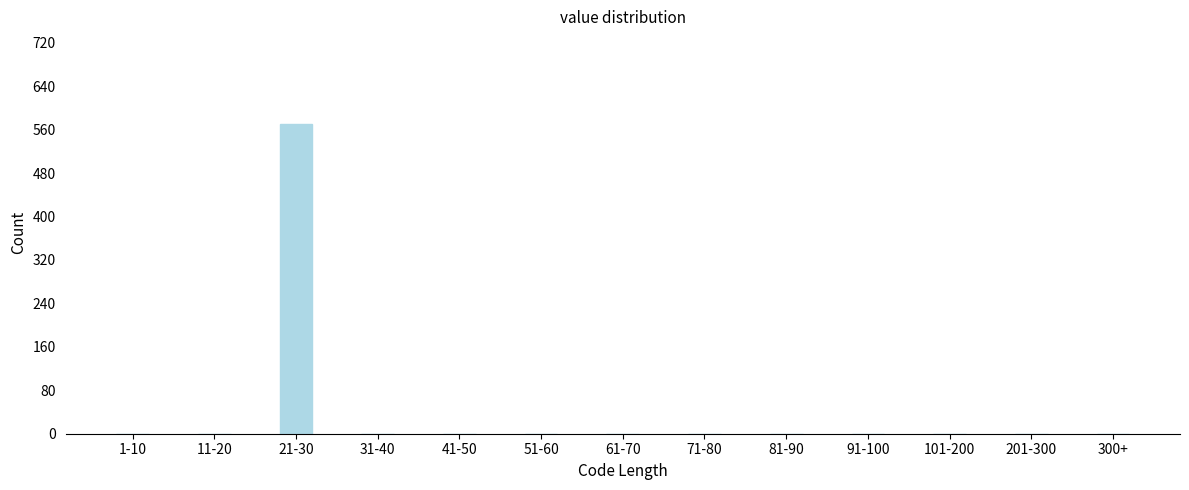

Reading left to right, transcribe all the data shown in this chart.

1-10=0	11-20=0	21-30=570	31-40=0	41-50=0	51-60=0	61-70=0	71-80=0	81-90=0	91-100=0	101-200=0	201-300=0	300+=0